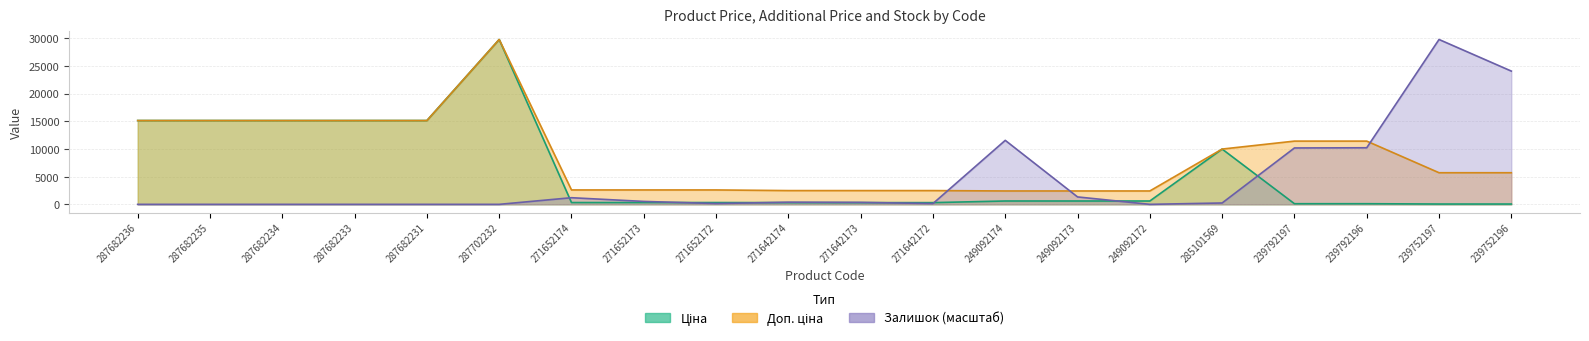

Reading left to right, what are all the values shown in this chart?

Ціна: 287682236=15120.0	287682235=15120.0	287682234=15120.0	287682233=15120.0	287682231=15120.0	287702232=29747.2	271652174=324.8	271652173=324.8	271652172=324.8	271642174=310.3	271642173=310.3	271642172=310.3	249092174=603.7	249092173=603.7	249092172=603.7	285101569=9975.0	239792197=114.1	239792196=114.1	239752197=57.0	239752196=57.0
Доп. ціна: 287682236=15120.0	287682235=15120.0	287682234=15120.0	287682233=15120.0	287682231=15120.0	287702232=29747.2	271652174=2598.3	271652173=2598.3	271652172=2598.3	271642174=2482.4	271642173=2482.4	271642172=2482.4	249092174=2414.8	249092173=2414.8	249092172=2414.8	285101569=9975.0	239792197=11410.0	239792196=11410.0	239752197=5705.0	239752196=5705.0
Залишок: 287682236=0.0	287682235=0.0	287682234=0.0	287682233=0.0	287682231=0.0	287702232=0.0	271652174=1196.9	271652173=528.1	271652172=140.8	271642174=387.2	271642173=352.0	271642172=140.8	249092174=11546.9	249092173=1337.7	249092172=0.0	285101569=246.4	239792197=10173.9	239792196=10209.1	239752197=29747.2	239752196=24044.2